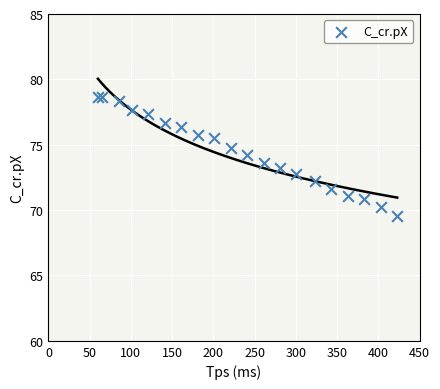

What is the range of X values (max minus min)?

363.0